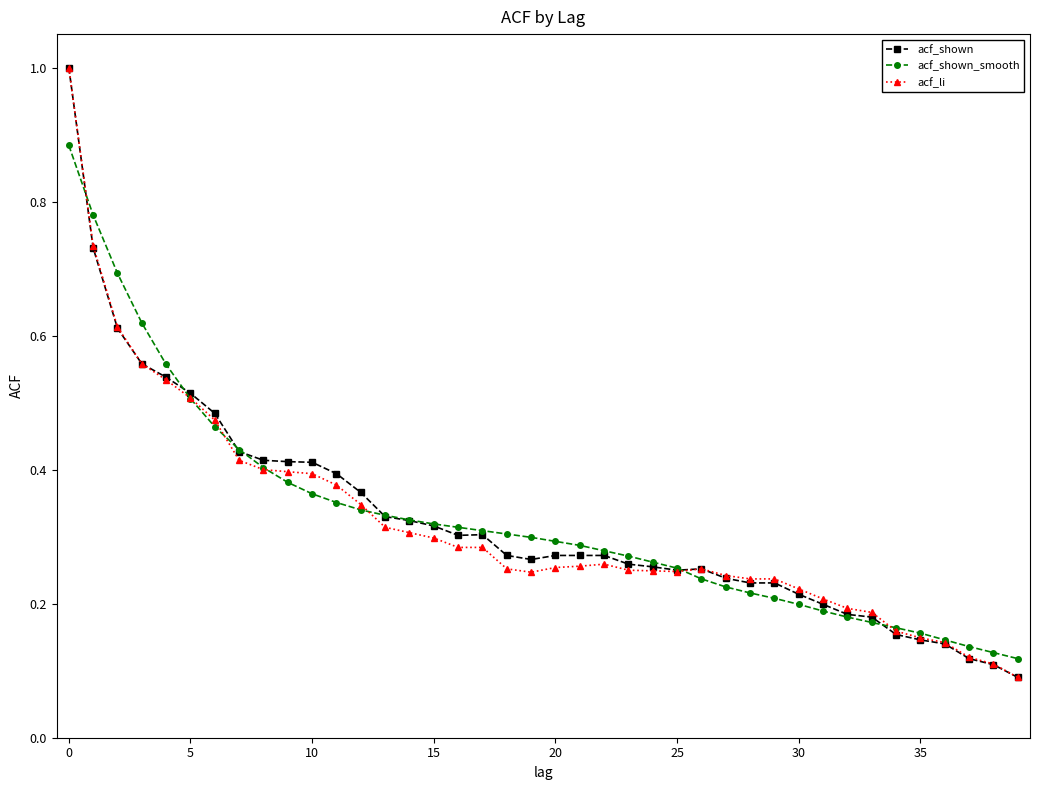

At how many categories does at least one series exceed 0?

40